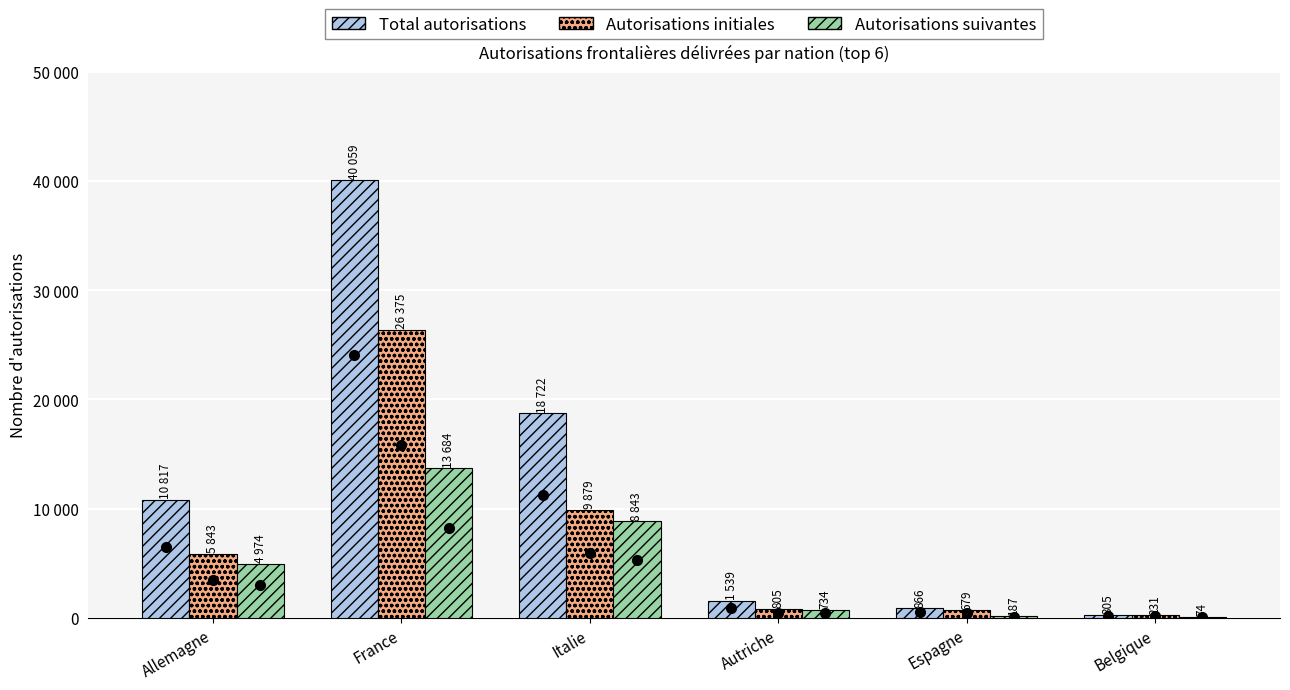

Are the bars horizontal?

No